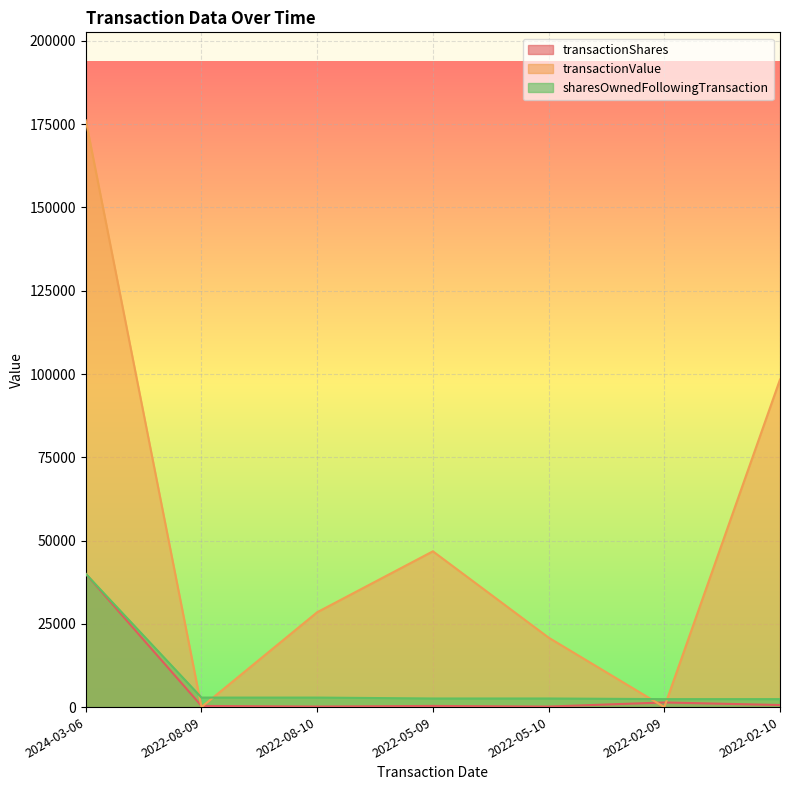

What position from the left is 2022-05-10?

5